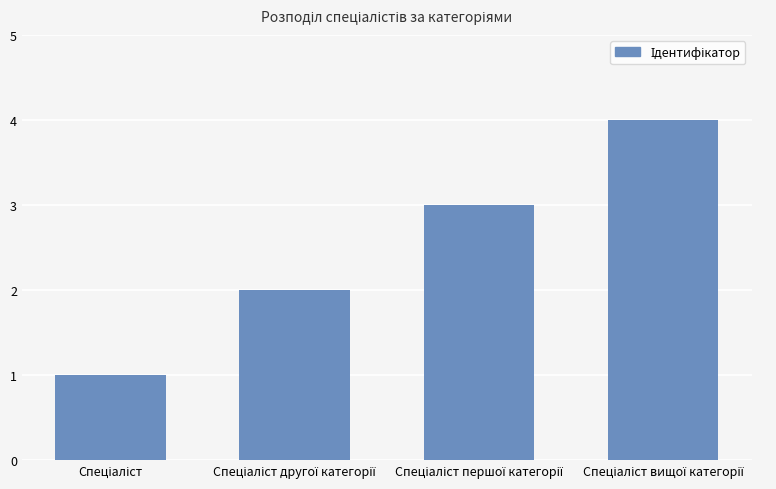

What is the sum of all values?

10